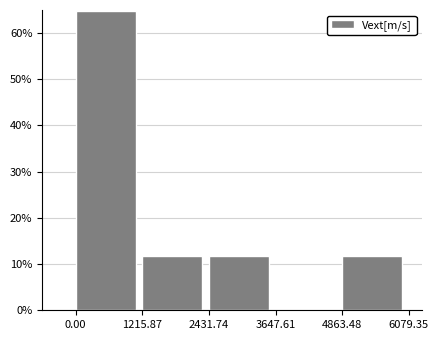

What is the height of the bar covering 0.00 to 1215.87 on the x-axis? The values are not printed on the chart, so give them approximately, as read against the axis.

65